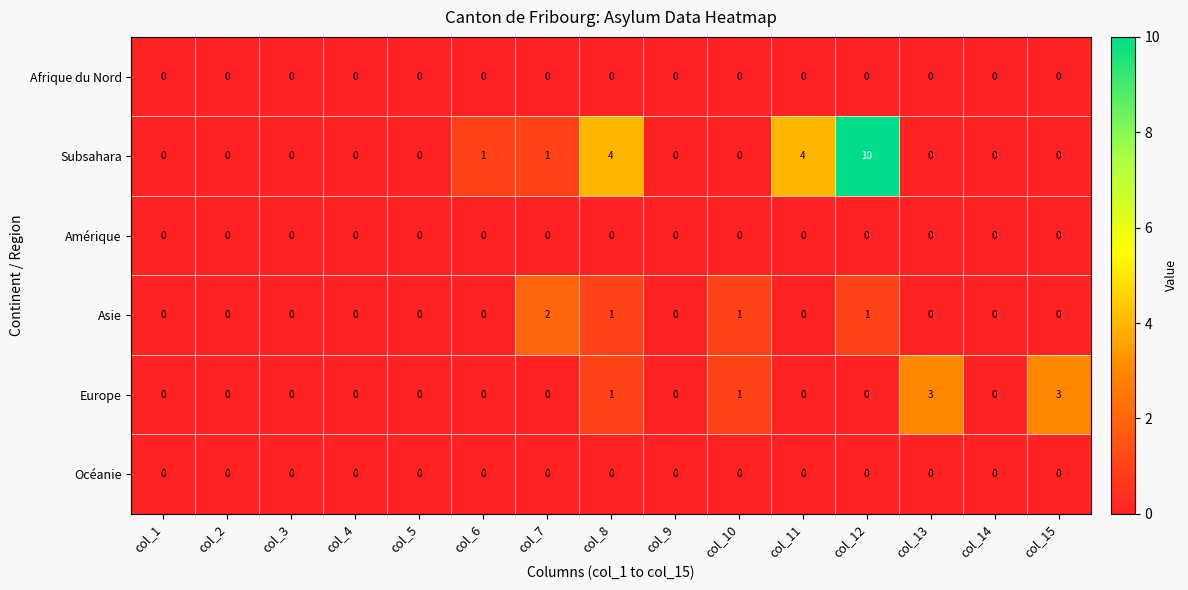

The Subsahara series shows 4 at col_5. True or false?

False